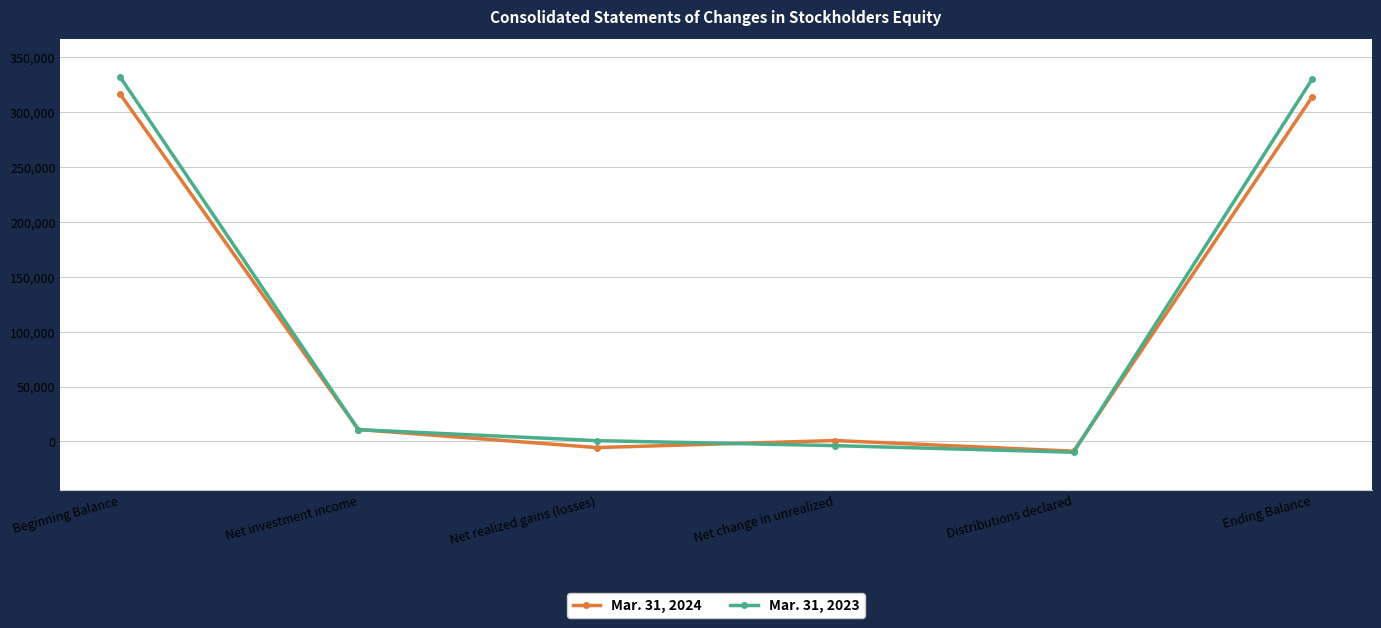

Where is the first local minimum for Mar. 31, 2024?

Net realized gains (losses)